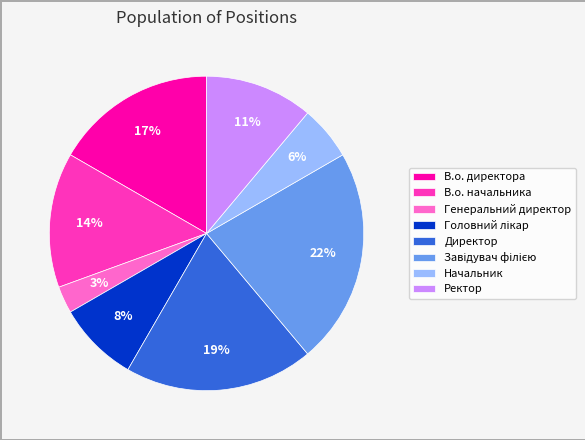

Count the number of slices in the pie.

8